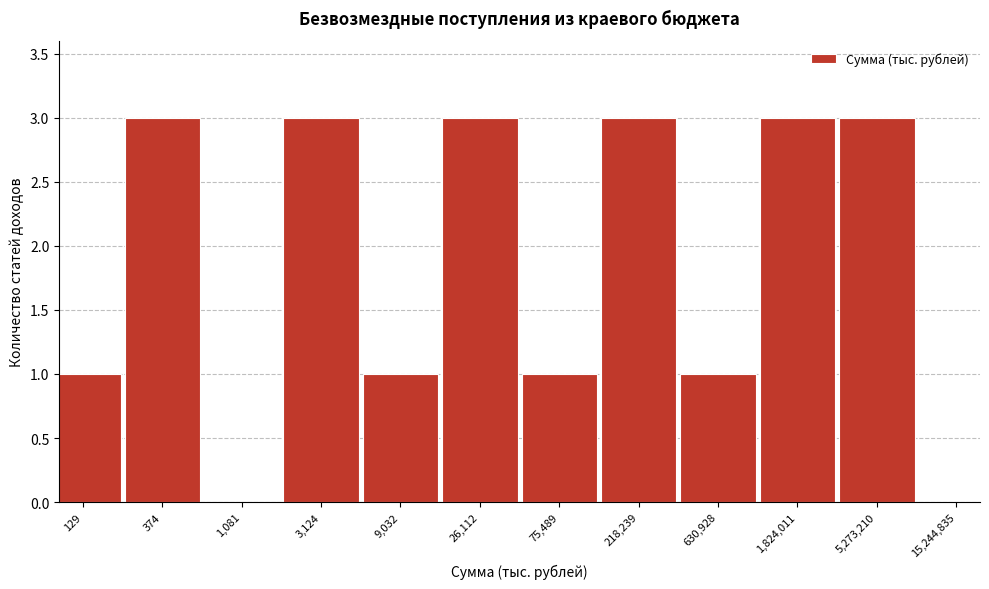

Reading left to right, transcribe all the data shown in this chart.

129=1	374=3	1,081=0	3,124=3	9,032=1	26,112=3	75,489=1	218,239=3	630,928=1	1,824,011=3	5,273,210=3